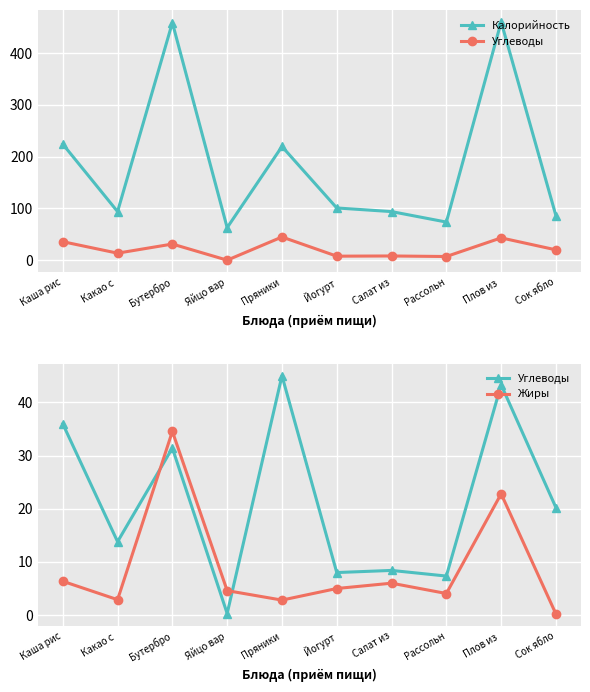

Which category has the lowest value across all series?

Сок ябло